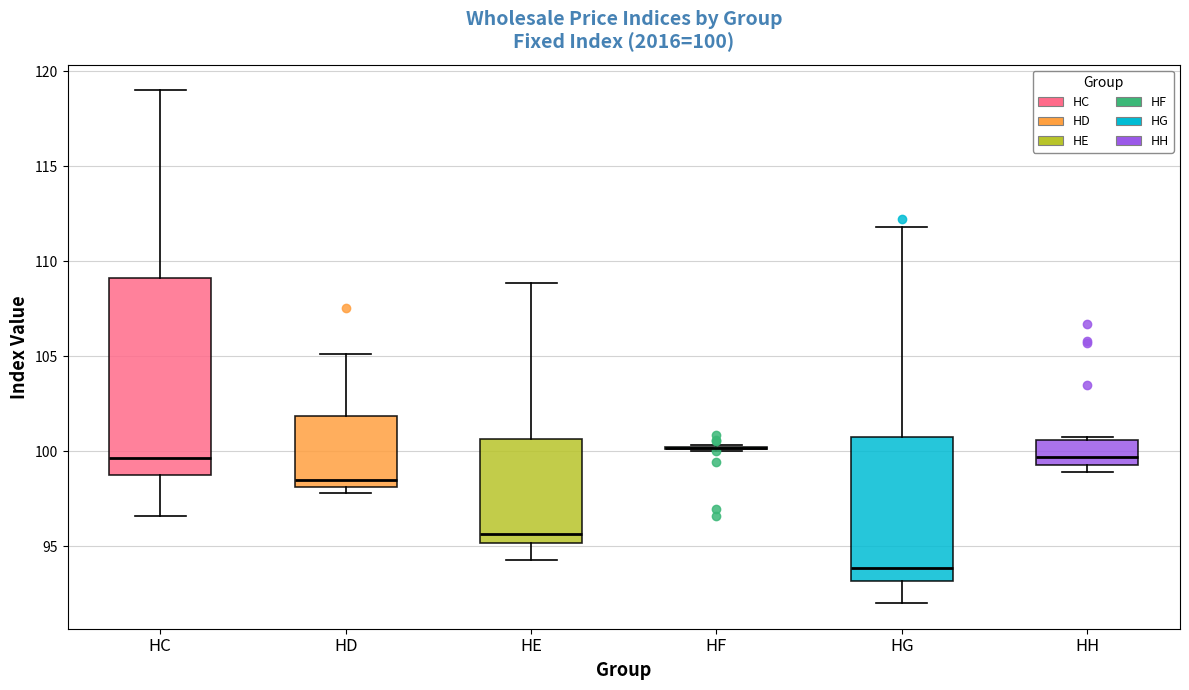

Comparing the boxes themselves (not the whiskers), which one is the tallest?

HC